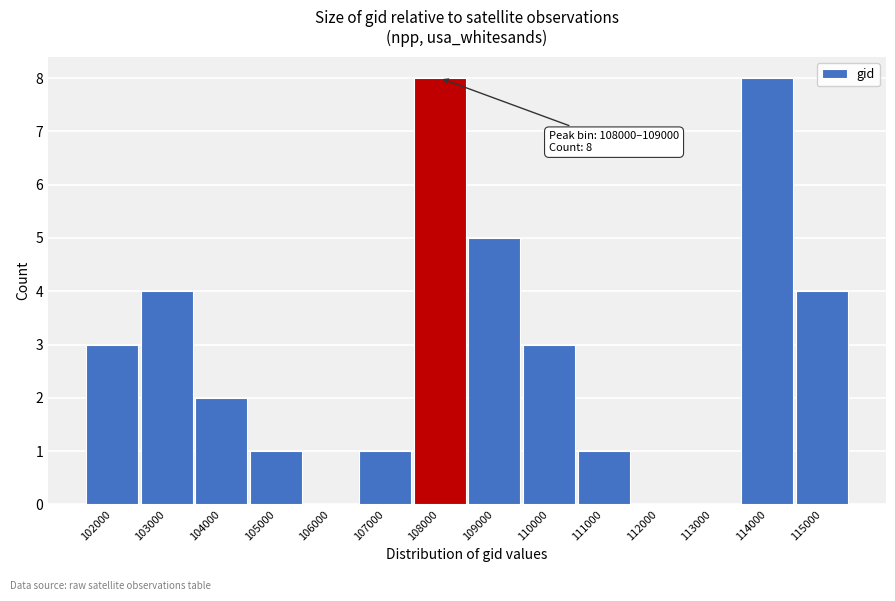

Reading right to left, extract all data points from this chart.

115000=4	114000=8	113000=0	112000=0	111000=1	110000=3	109000=5	108000=8	107000=1	106000=0	105000=1	104000=2	103000=4	102000=3